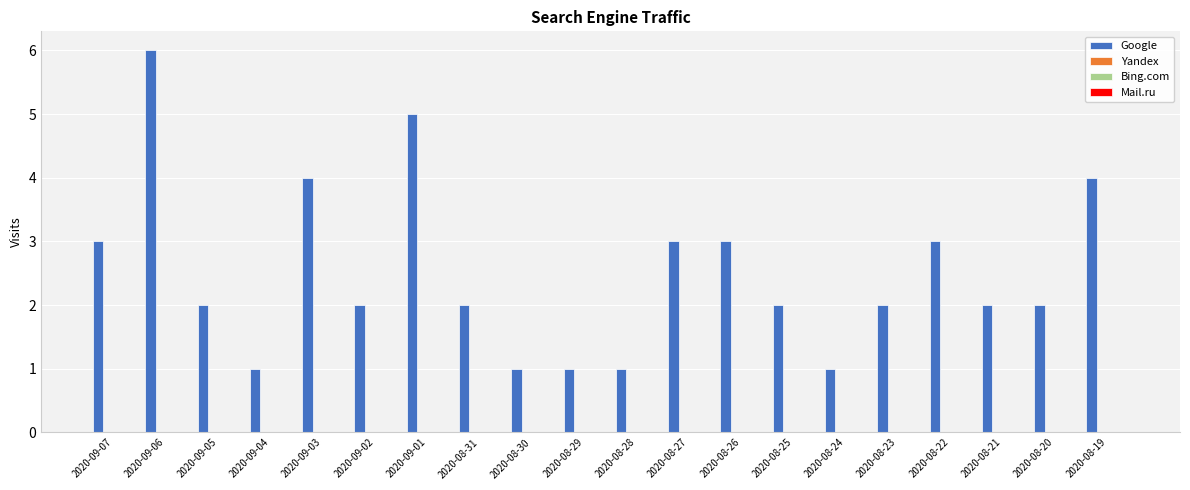

What is the difference between the maximum and minimum values?

5